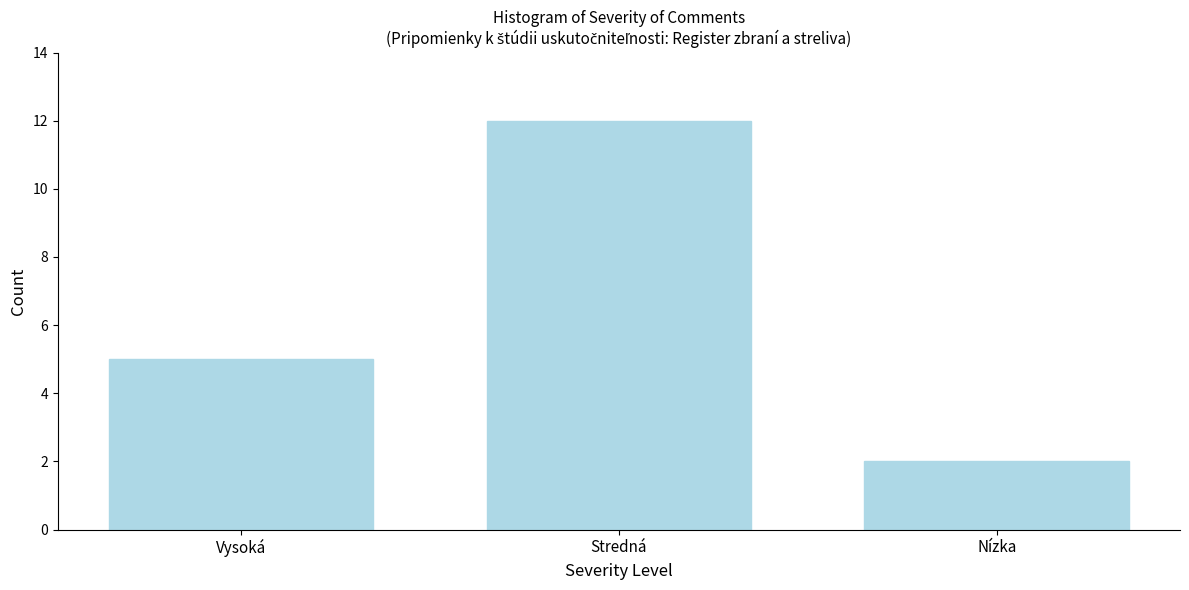

Reading left to right, transcribe all the data shown in this chart.

5	12	2